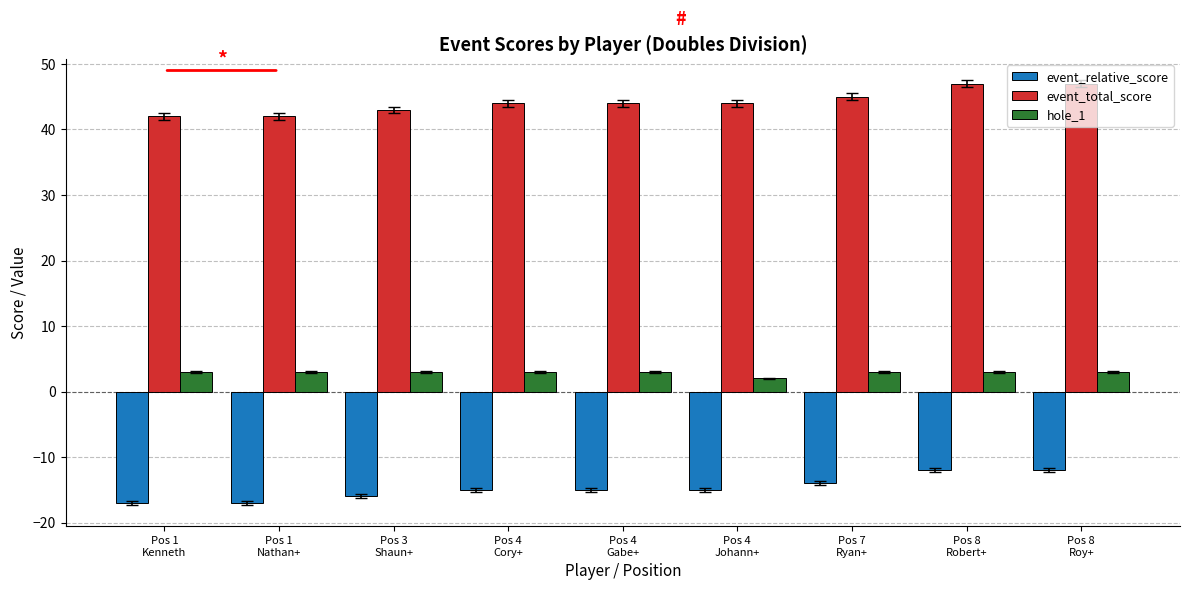

What is the sum of the event_relative_score values at Pos 4
Gabe+ and Pos 1
Kenneth?

-32